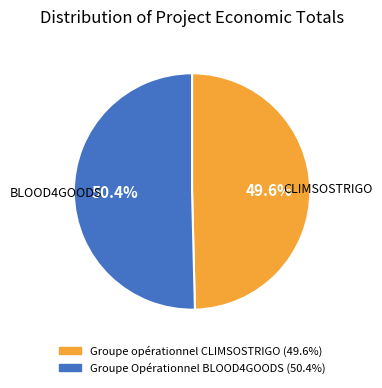

Count the number of slices in the pie.

2